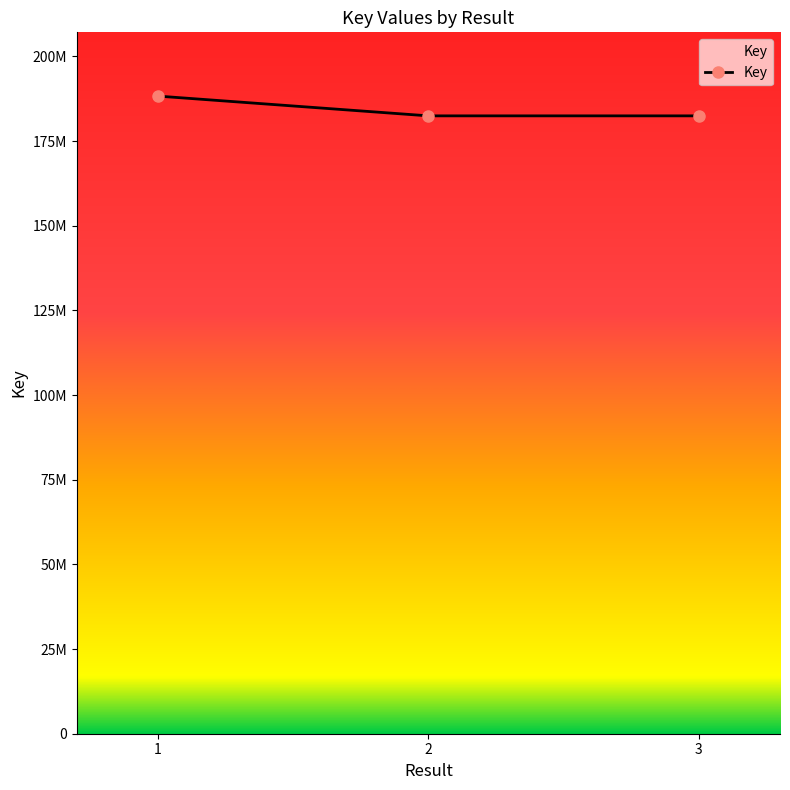

Is this an area chart (filled region under the line)?

Yes